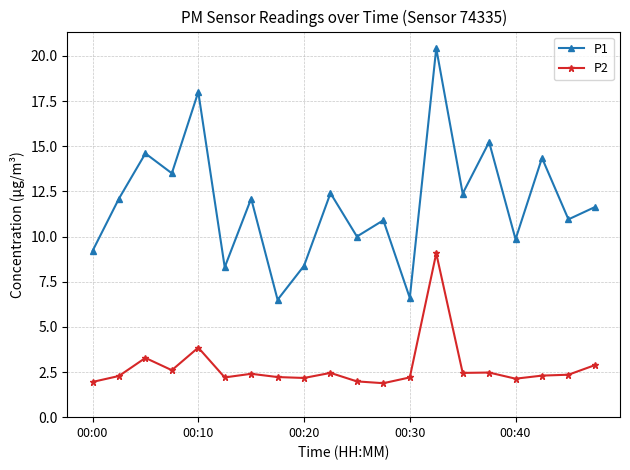

What is the value of the P2 point at the 4th from the left?

2.6